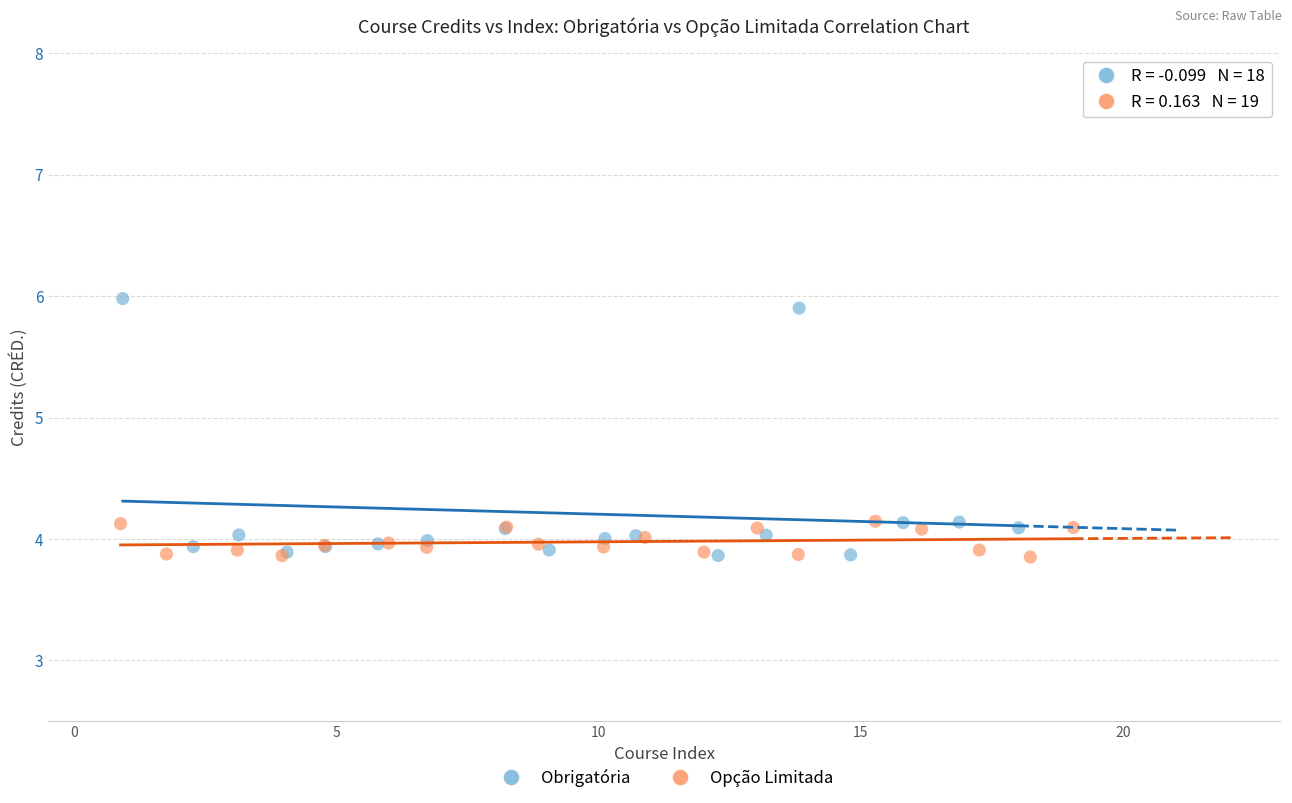

Which series reaches the maximum Y coordinate?

Obrigatória